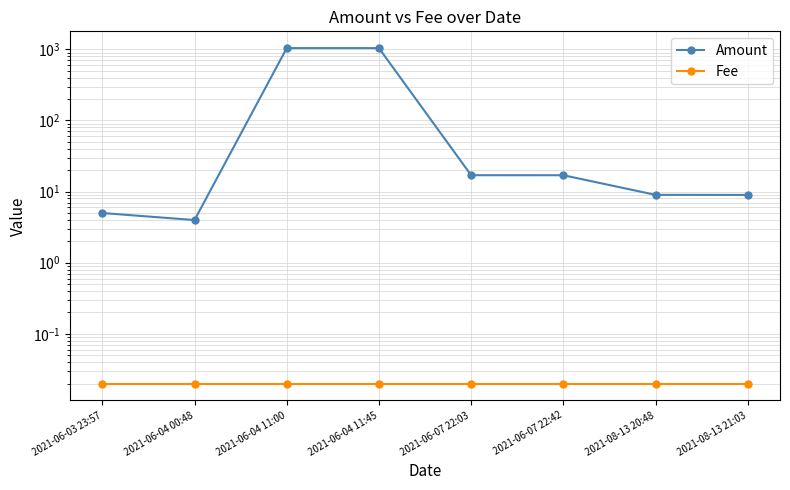

List the labels in order of Fee value, smallest first.

2021-06-03 23:57, 2021-06-04 00:48, 2021-06-04 11:00, 2021-06-04 11:45, 2021-06-07 22:03, 2021-06-07 22:42, 2021-08-13 20:48, 2021-08-13 21:03